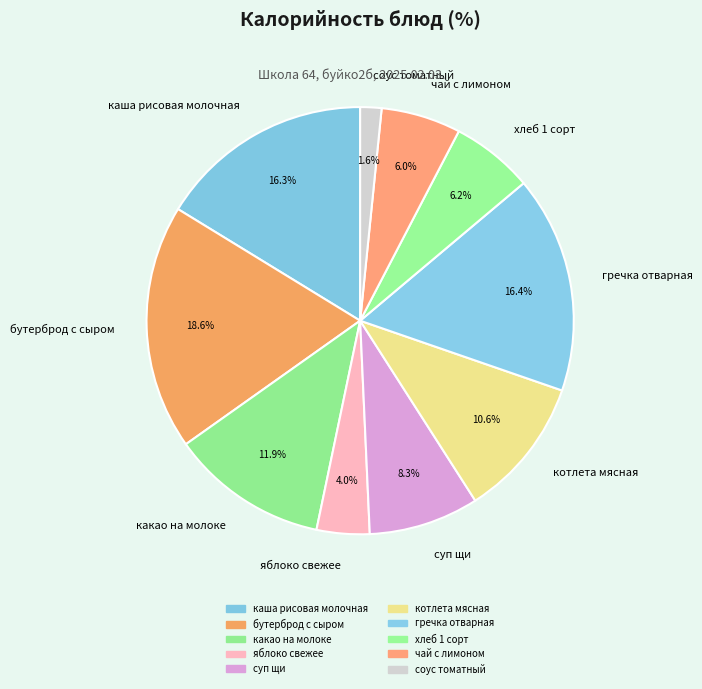

Which category has the smallest portion of the pie?

соус томатный